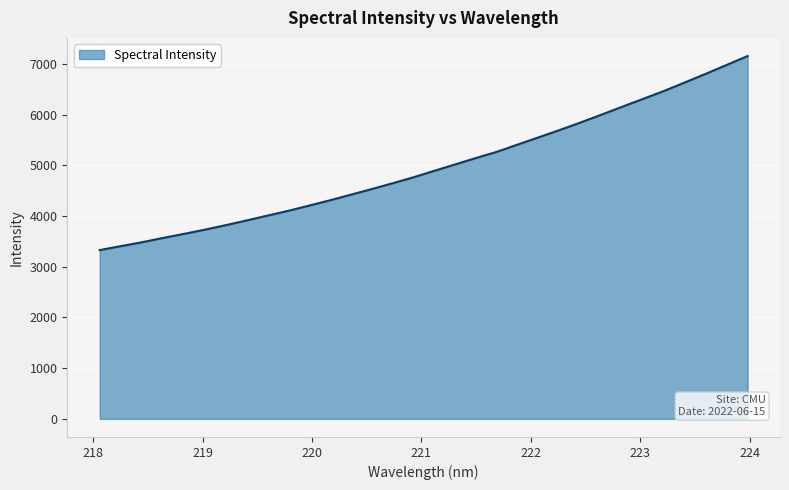

What is the greatest value displayed?

7157.8